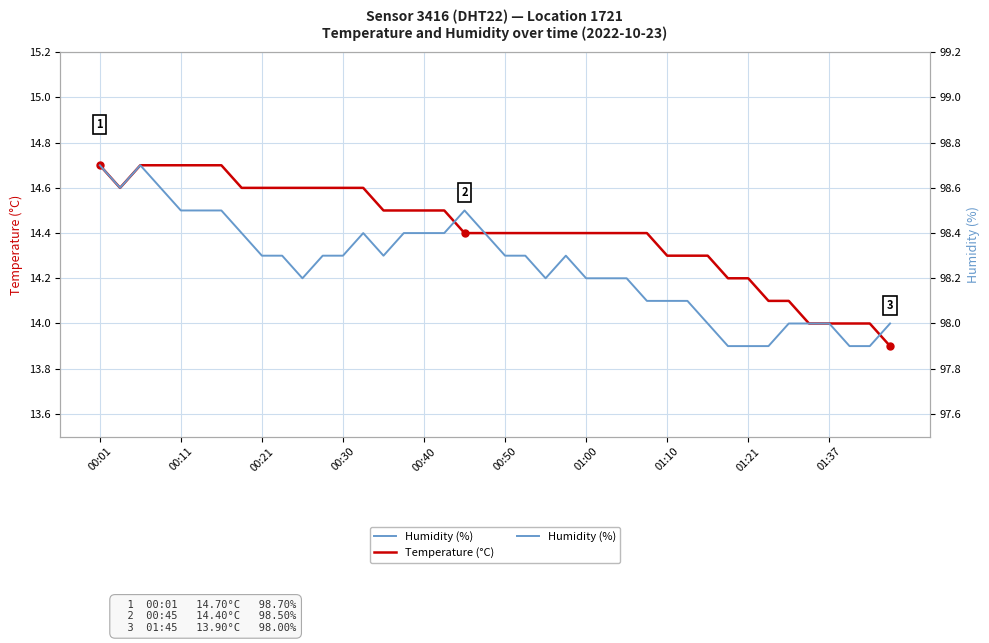

What is the value of the Humidity (%) point at the 8th from the left?

98.4